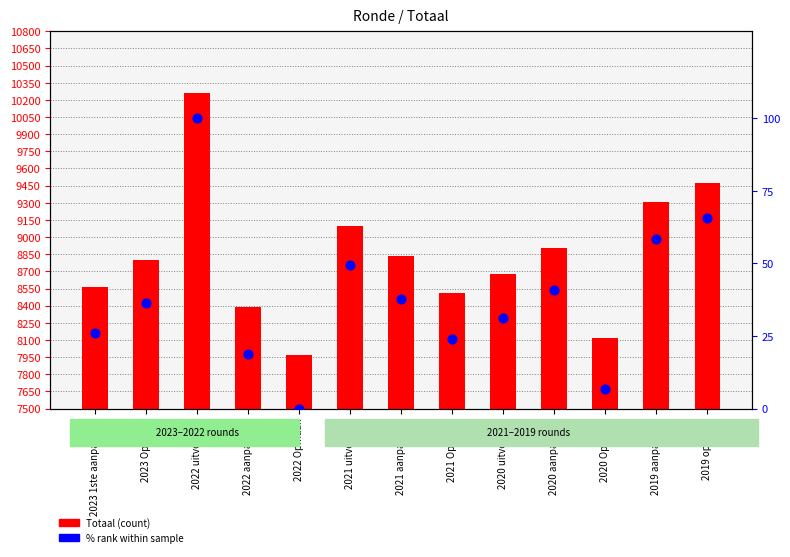

Is the value of Totaal at 2022 Opmaak greater than the value of % rank within sample at 2020 uitvoering?

Yes